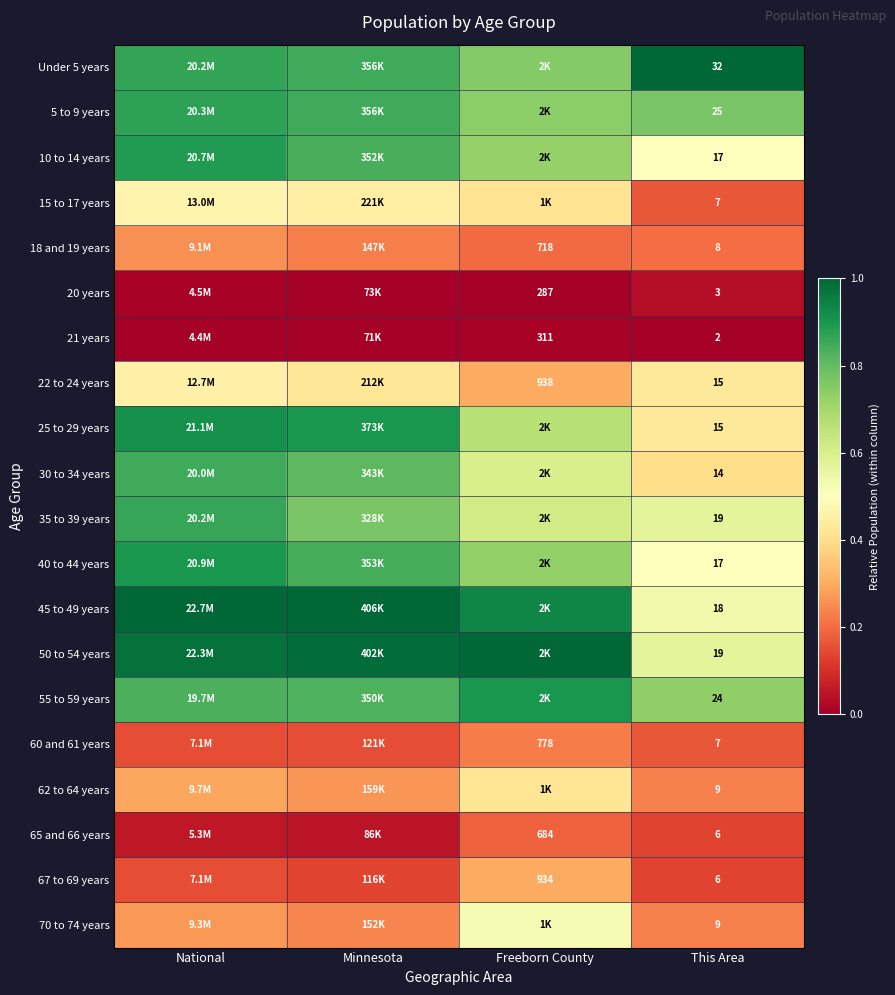

What is the maximum value shown in the chart?

1.0